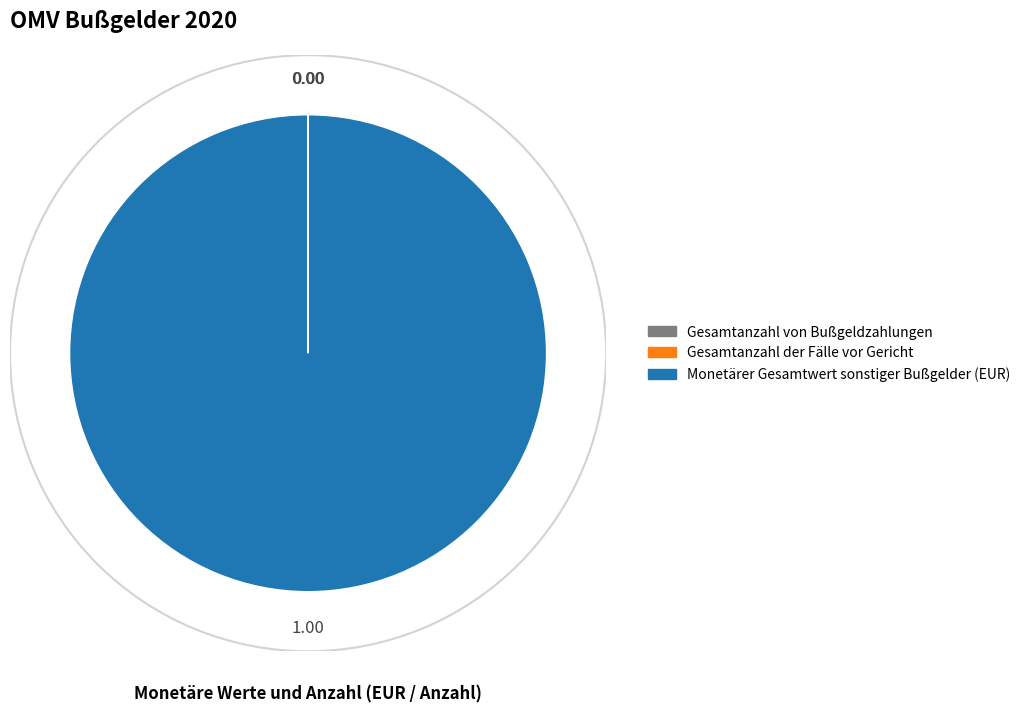

Does Monetärer Gesamtwert sonstiger Bußgelder (EUR) represent more than half of the total?

Yes